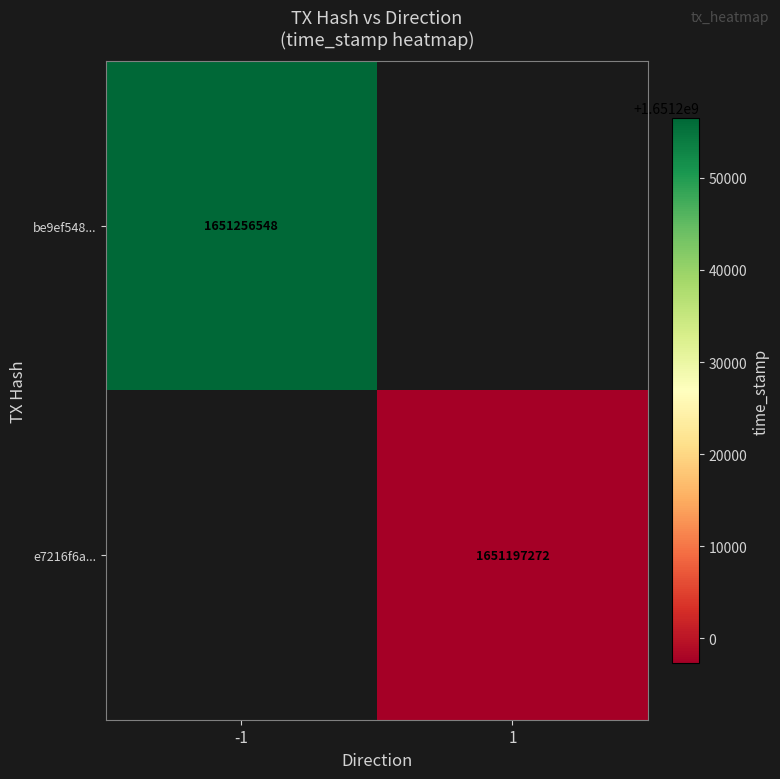

Is the value of be9ef548... at -1 greater than the value of e7216f6a... at 1?

Yes